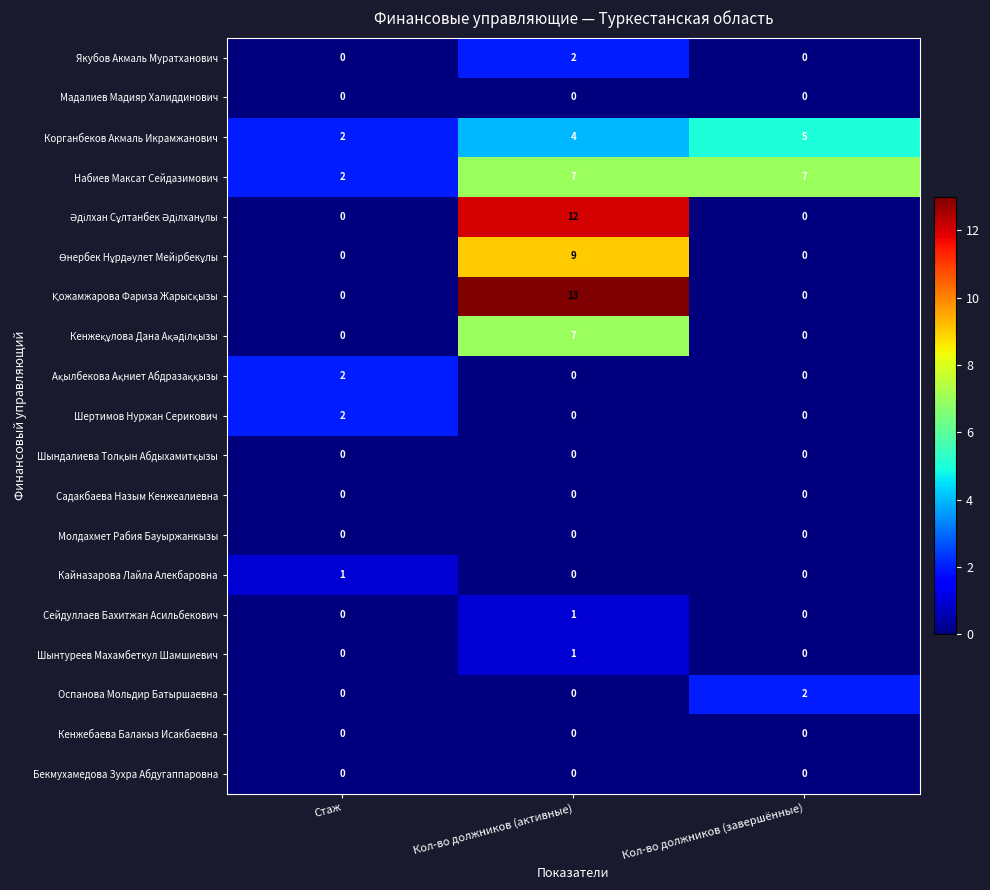

At which label does Шертимов Нуржан Серикович reach its peak?

Стаж